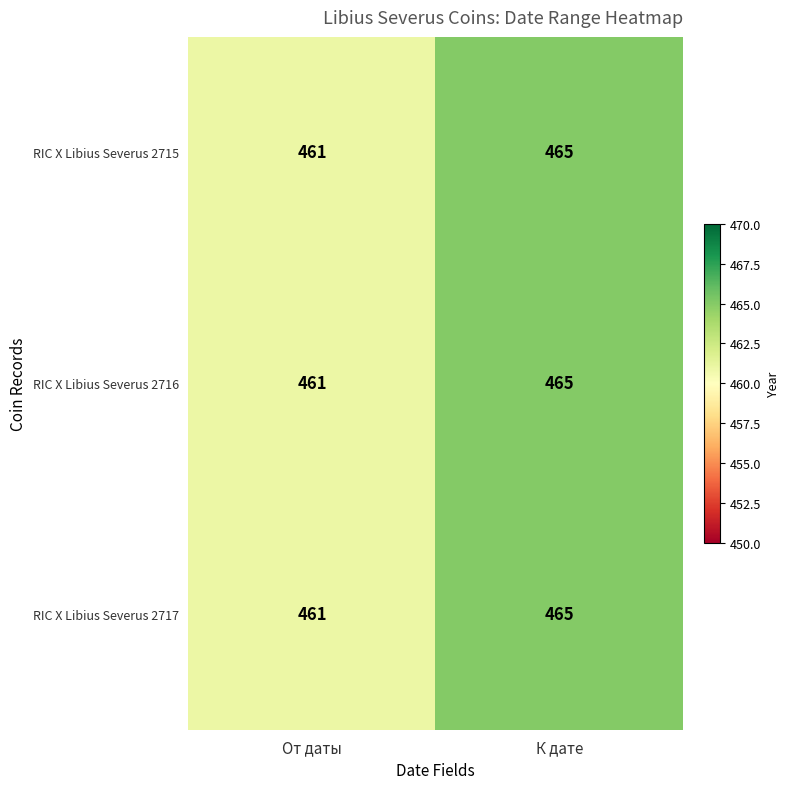

What is the difference between the RIC X Libius Severus 2715 values at К дате and От даты?

4